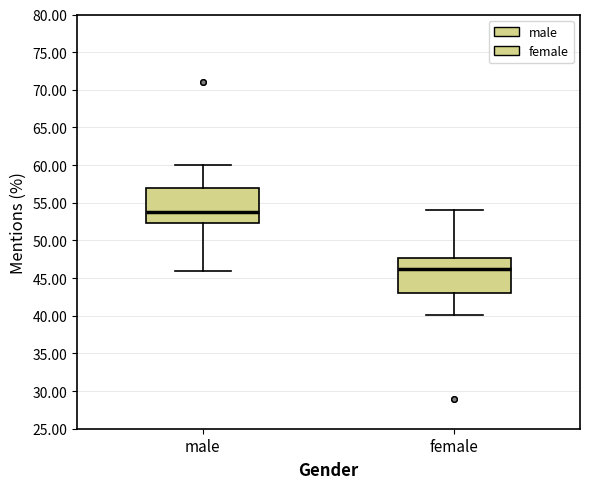

Reading left to right, transcribe this box plot: for each box, give where its median line is, the range the box spans, and where its two whiskers end, as read against the y-axis. The values are not printed on the chart, so give them approximately, as read against the axis.

male: median 54.0, box 52.5 to 57.0, whiskers 46.0 to 60.0
female: median 46.0, box 43.0 to 47.5, whiskers 40.0 to 54.0